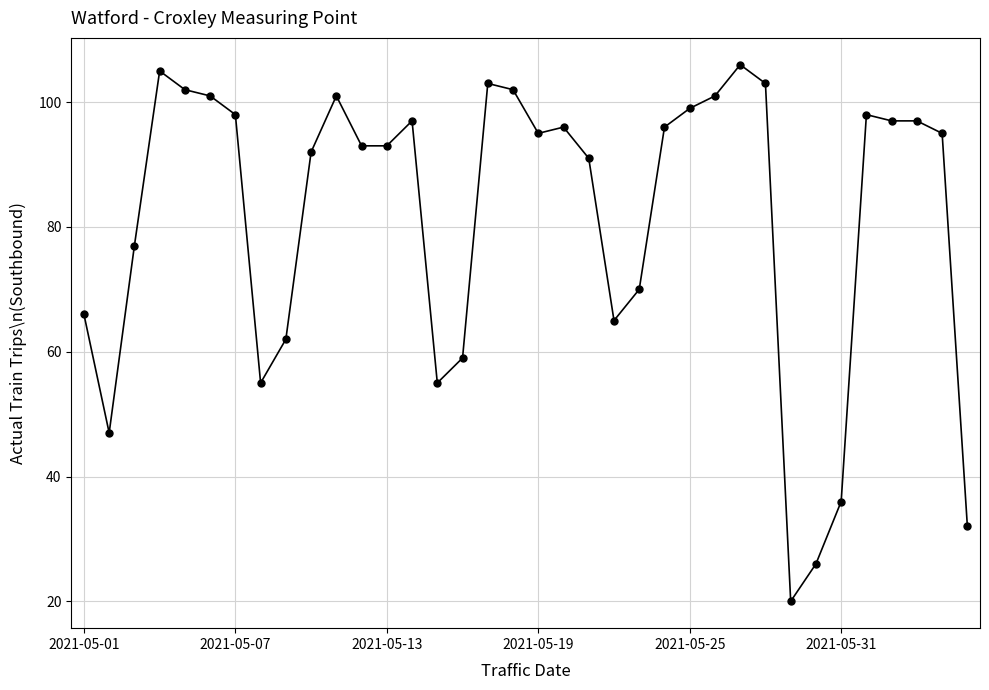

Is this an area chart (filled region under the line)?

No